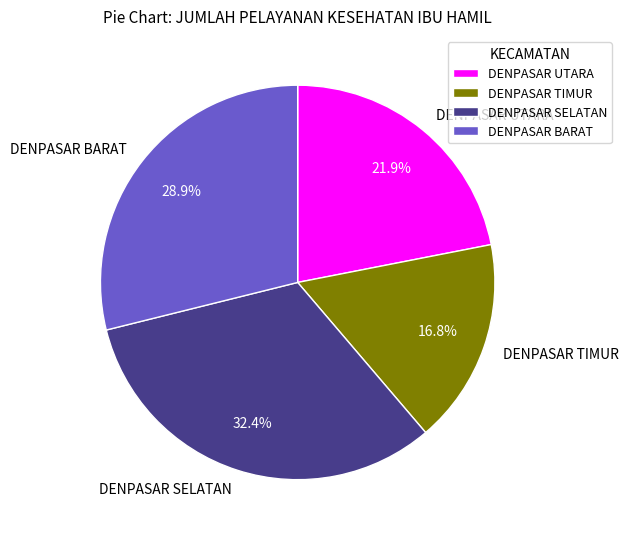

What is the ratio of the value at DENPASAR SELATAN to the value at DENPASAR UTARA?

1.5